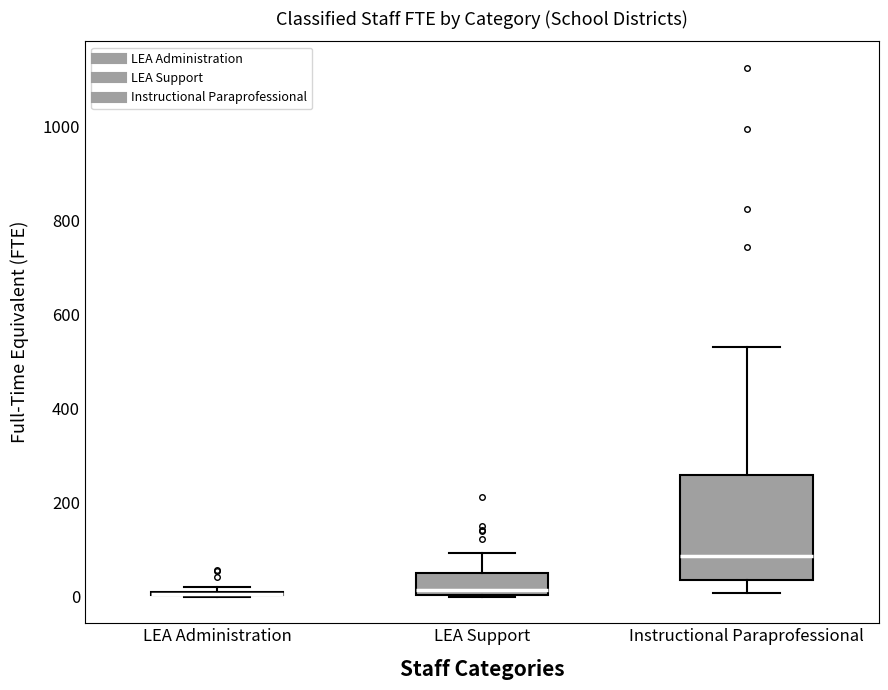

Reading left to right, read every box against the y-axis: the position of its median line, the range the box covers, and the ends of its whiskers. The values are not printed on the chart, so give them approximately, as read against the axis.

LEA Administration: box collapsed to a line at 0, whiskers 0 to 20
LEA Support: median 20, box 0 to 60, whiskers 0 to 100
Instructional Paraprofessional: median 80, box 40 to 260, whiskers 0 to 540